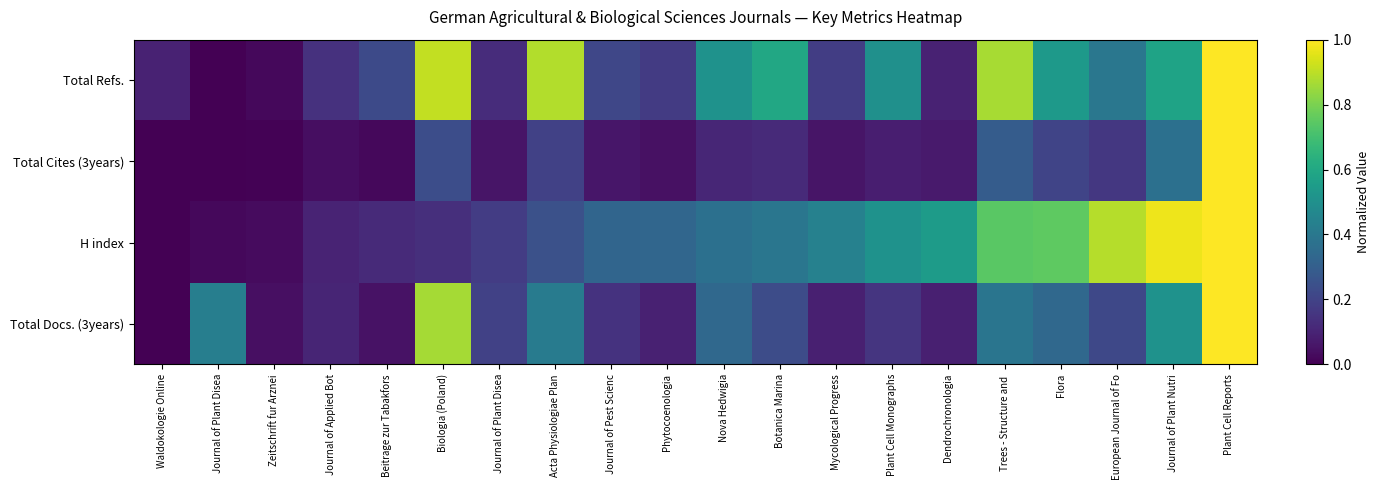

Reading left to right, what are all the values shown in this chart?

Total Refs.: Waldokologie Online=0.1	Journal of Plant Disea=0.0	Zeitschrift fur Arznei=0.0	Journal of Applied Bot=0.1	Beitrage zur Tabakfors=0.2	Biologia (Poland)=0.9	Journal of Plant Disea=0.1	Acta Physiologiae Plan=0.9	Journal of Pest Scienc=0.2	Phytocoenologia=0.2	Nova Hedwigia=0.5	Botanica Marina=0.6	Mycological Progress=0.2	Plant Cell Monographs=0.5	Dendrochronologia=0.1	Trees - Structure and =0.9	Flora=0.5	European Journal of Fo=0.4	Journal of Plant Nutri=0.6	Plant Cell Reports=1.0
Total Cites (3years): Waldokologie Online=0.0	Journal of Plant Disea=0.0	Zeitschrift fur Arznei=0.0	Journal of Applied Bot=0.0	Beitrage zur Tabakfors=0.0	Biologia (Poland)=0.2	Journal of Plant Disea=0.1	Acta Physiologiae Plan=0.2	Journal of Pest Scienc=0.1	Phytocoenologia=0.0	Nova Hedwigia=0.1	Botanica Marina=0.1	Mycological Progress=0.1	Plant Cell Monographs=0.1	Dendrochronologia=0.1	Trees - Structure and =0.3	Flora=0.2	European Journal of Fo=0.2	Journal of Plant Nutri=0.4	Plant Cell Reports=1.0
H index: Waldokologie Online=0.0	Journal of Plant Disea=0.0	Zeitschrift fur Arznei=0.0	Journal of Applied Bot=0.1	Beitrage zur Tabakfors=0.1	Biologia (Poland)=0.1	Journal of Plant Disea=0.2	Acta Physiologiae Plan=0.2	Journal of Pest Scienc=0.3	Phytocoenologia=0.3	Nova Hedwigia=0.4	Botanica Marina=0.4	Mycological Progress=0.4	Plant Cell Monographs=0.5	Dendrochronologia=0.5	Trees - Structure and =0.7	Flora=0.8	European Journal of Fo=0.9	Journal of Plant Nutri=1.0	Plant Cell Reports=1.0
Total Docs. (3years): Waldokologie Online=0.0	Journal of Plant Disea=0.4	Zeitschrift fur Arznei=0.0	Journal of Applied Bot=0.1	Beitrage zur Tabakfors=0.0	Biologia (Poland)=0.9	Journal of Plant Disea=0.2	Acta Physiologiae Plan=0.4	Journal of Pest Scienc=0.1	Phytocoenologia=0.1	Nova Hedwigia=0.3	Botanica Marina=0.2	Mycological Progress=0.1	Plant Cell Monographs=0.2	Dendrochronologia=0.1	Trees - Structure and =0.4	Flora=0.3	European Journal of Fo=0.2	Journal of Plant Nutri=0.5	Plant Cell Reports=1.0